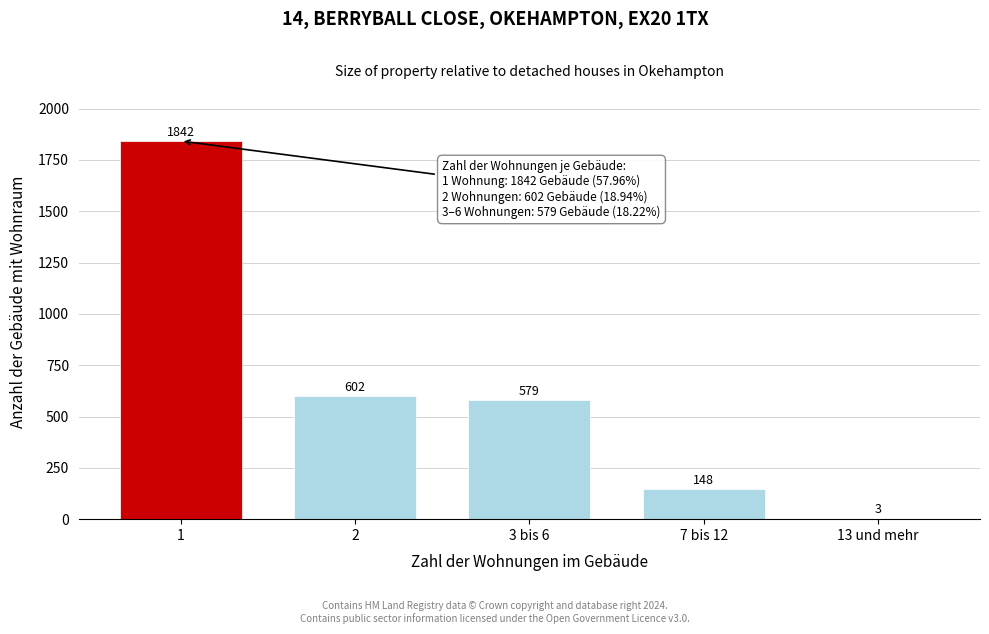

Reading left to right, what are all the values shown in this chart?

1=1842	2=602	3 bis 6=579	7 bis 12=148	13 und mehr=3